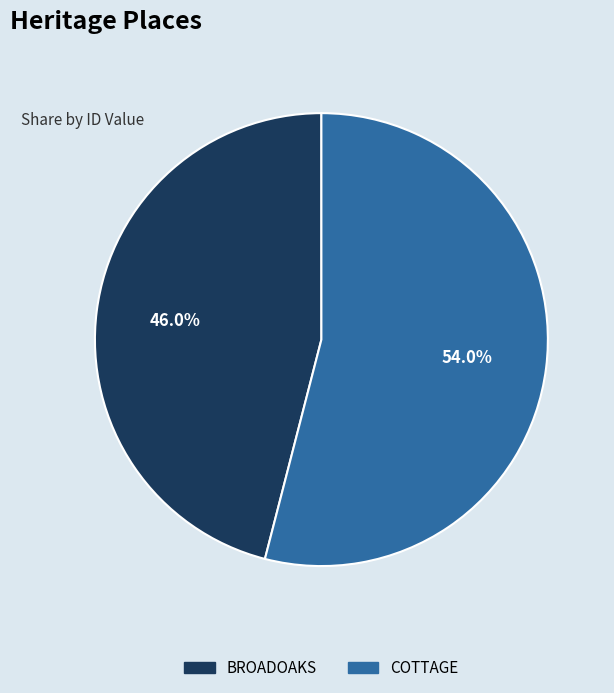

To the nearest percent, what is the combined percentage of BROADOAKS and COTTAGE?

100%